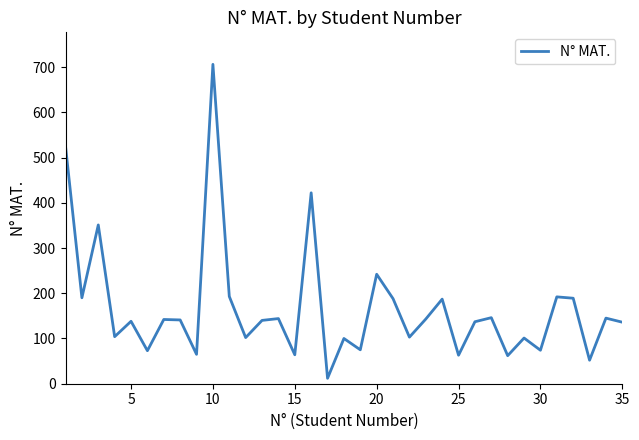

How many lines are shown in the chart?

1